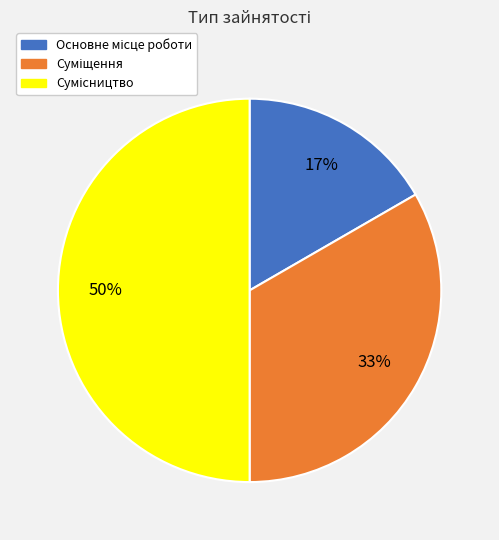

To the nearest percent, what is the difference between the largest and smallest slice percentages?

33%